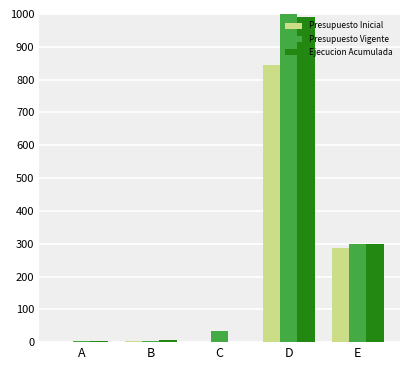

What is the greatest value displayed?

1000.0